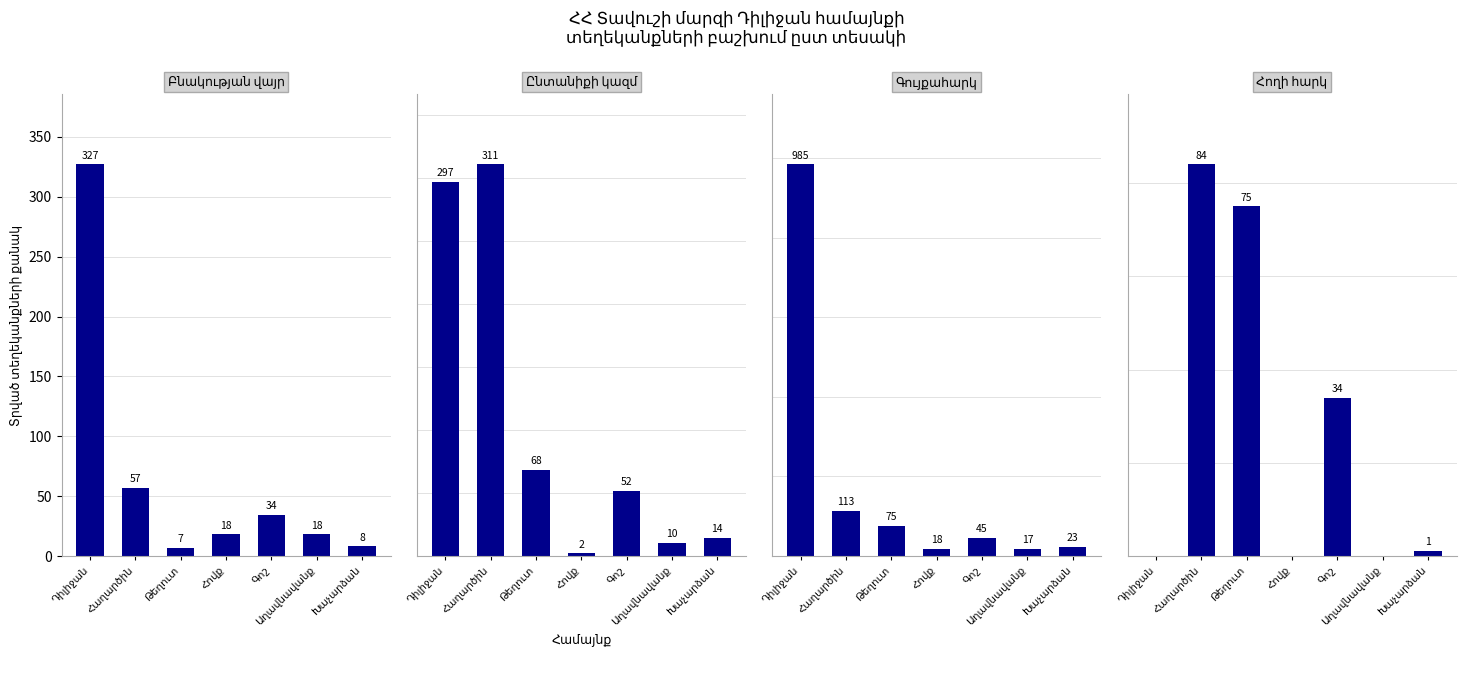

At which category is the sum across all series the highest?

Դիլիջան